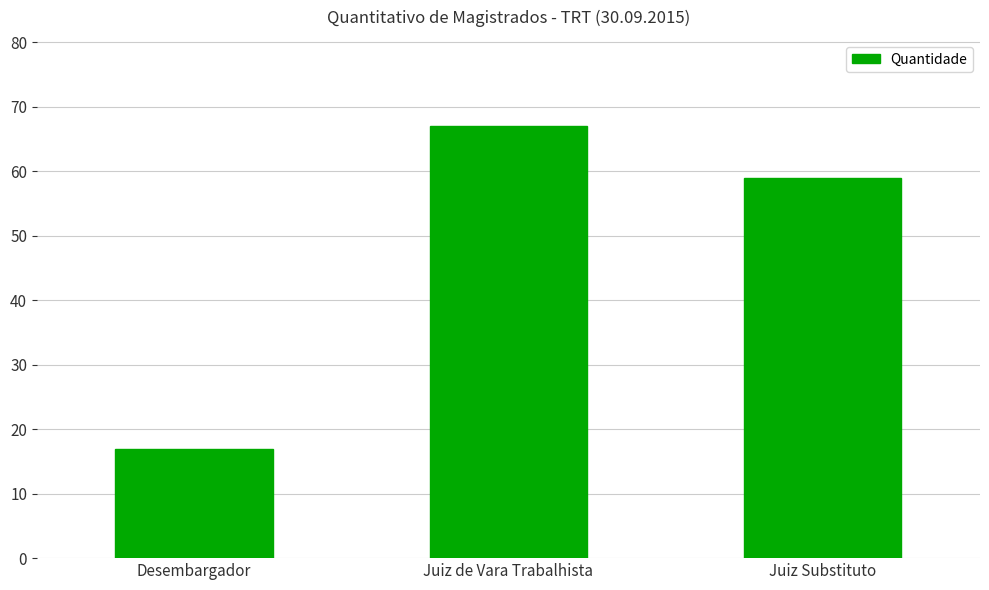

What is the difference between the values at Juiz Substituto and Juiz de Vara Trabalhista?

8